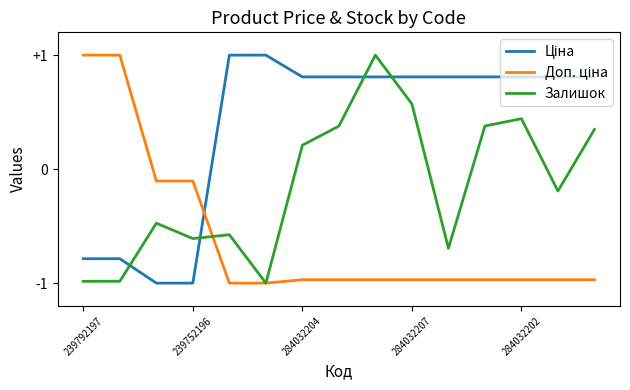

At which label does Залишок first exceed 0?

284032204